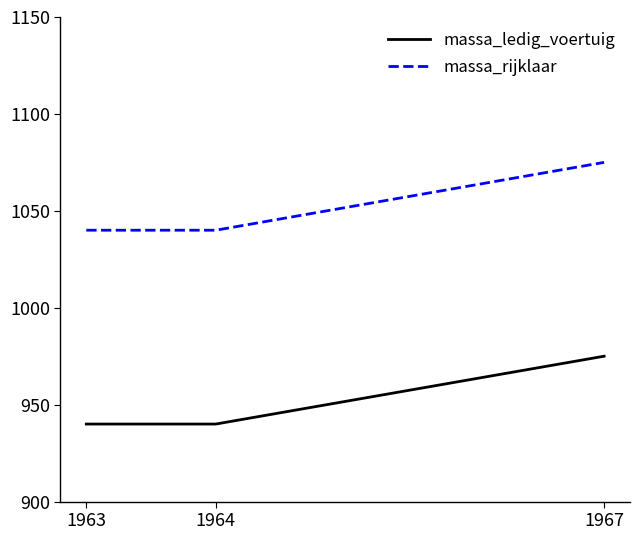

Reading left to right, extract all data points from this chart.

massa_ledig_voertuig: 1963=940	1964=940	1967=975
massa_rijklaar: 1963=1040	1964=1040	1967=1075